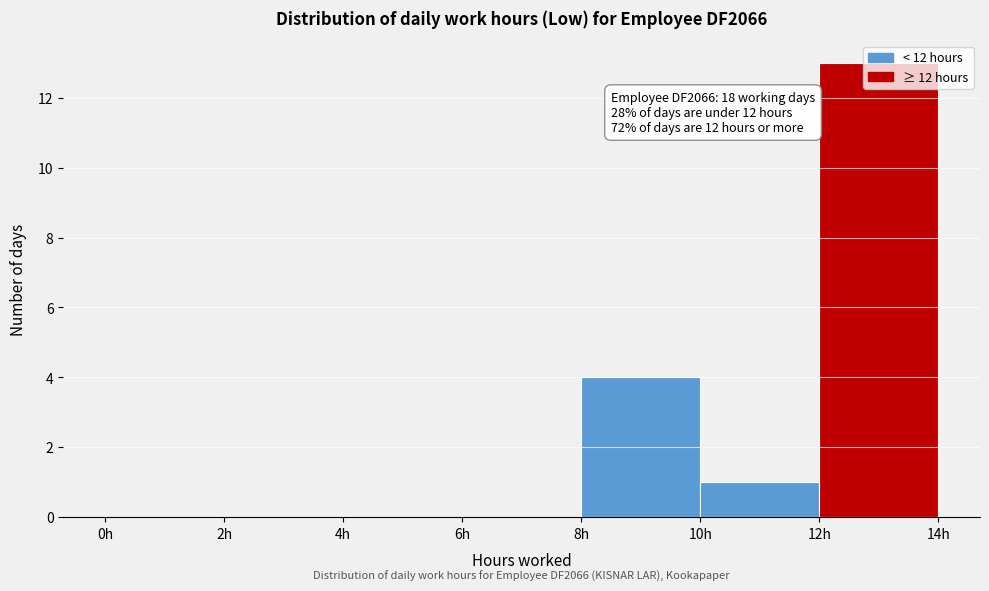

Over which range of the x-axis is the bar tallest?

12 to 14